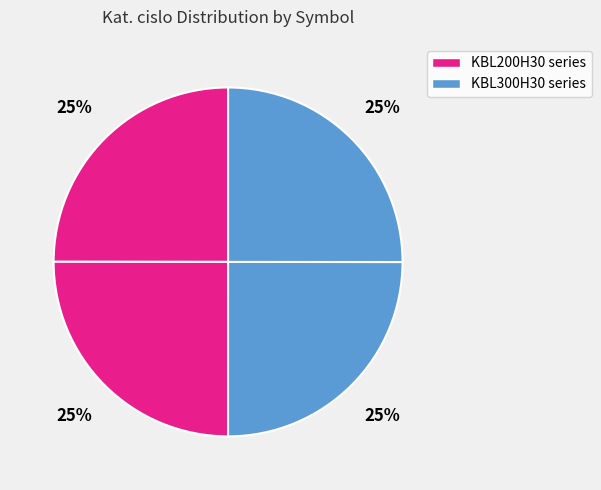

Which slice is the smallest?

KBL200H30/2